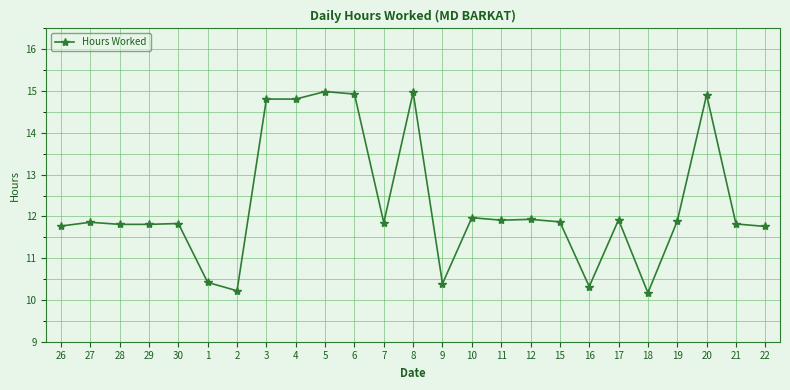

Approximately how many times larger is the value at 27 compared to 12?

1.0